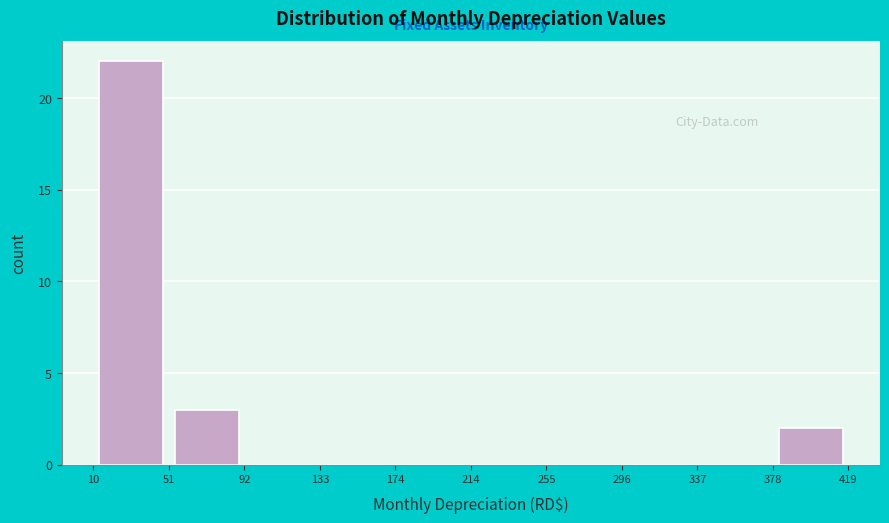

Reading left to right, list every bar in this chart as the range it spans on the x-axis followed by its height. The values are not printed on the chart, so give them approximately, as read against the axis.

10 to 51: 22
51 to 92: 3
92 to 133: 0
133 to 174: 0
174 to 214: 0
214 to 255: 0
255 to 296: 0
296 to 337: 0
337 to 378: 0
378 to 419: 2